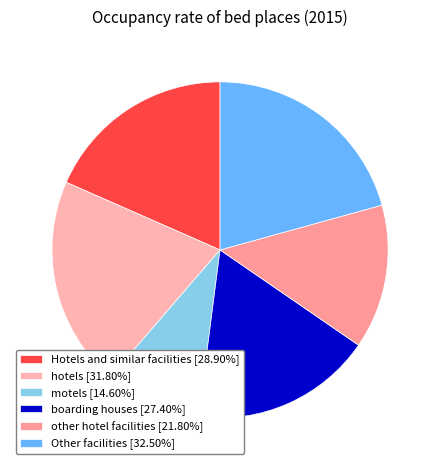

What is the smallest slice in the pie chart?

motels